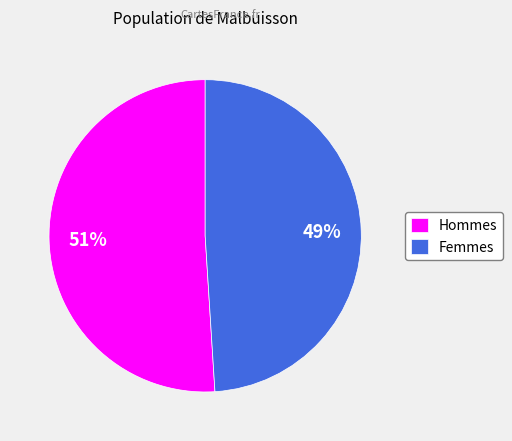

Is it true that Hommes is 51% of the pie?

True